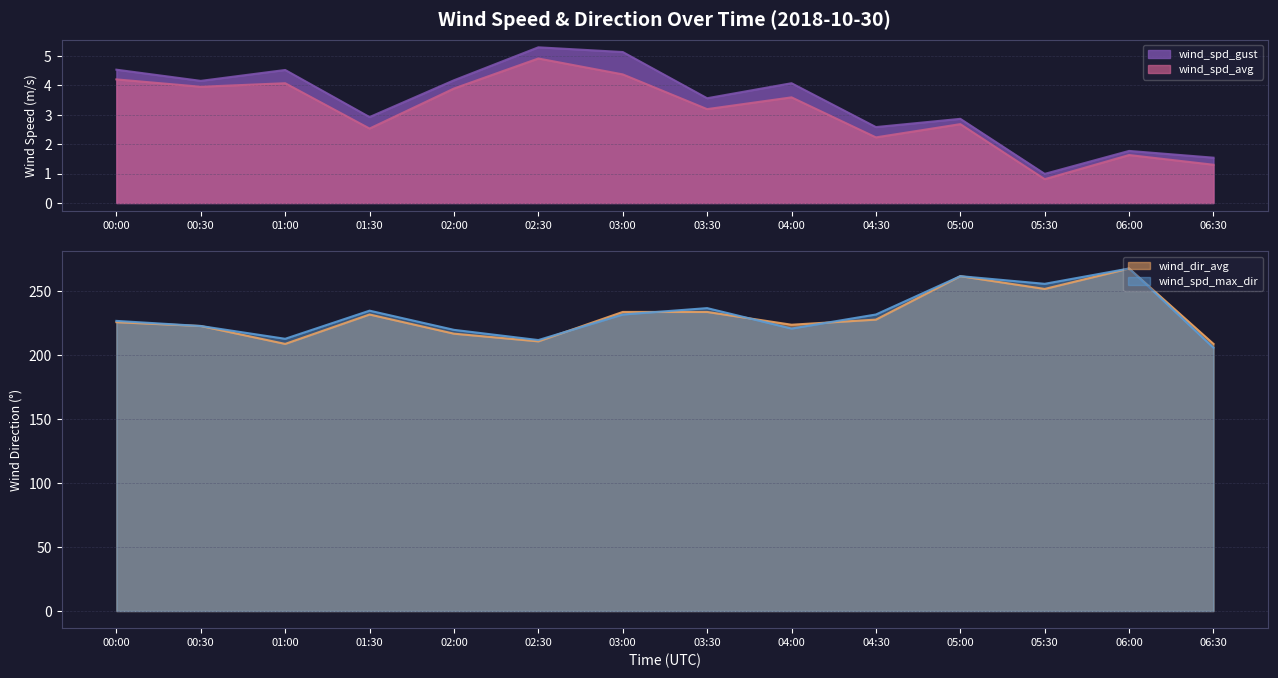

True or false: wind_spd_gust and wind_dir_avg cross at least once.

False